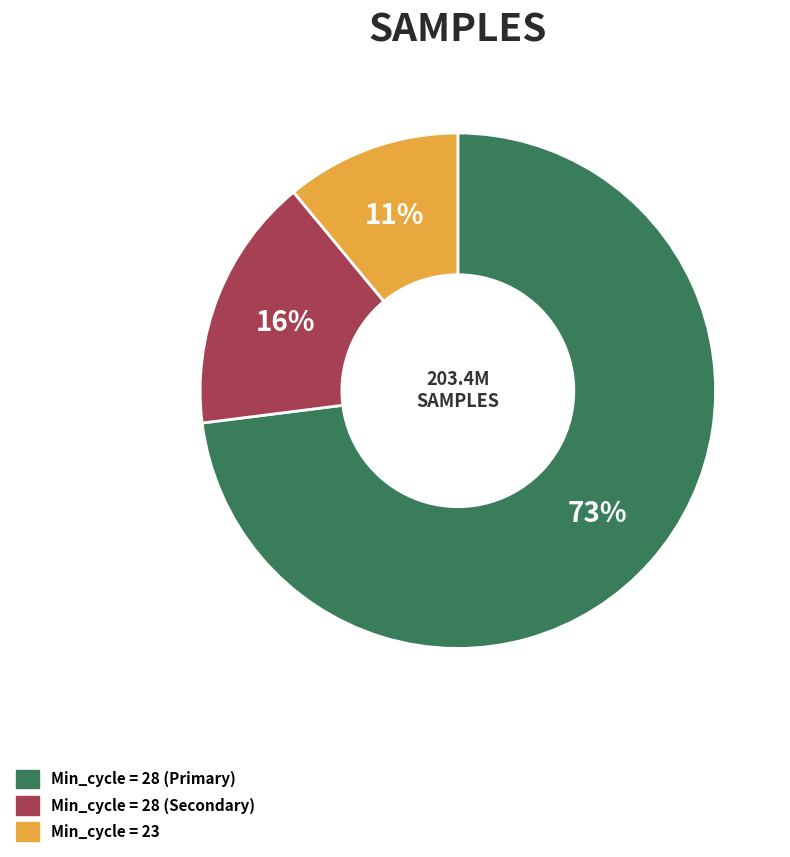

Count the number of slices in the pie.

3